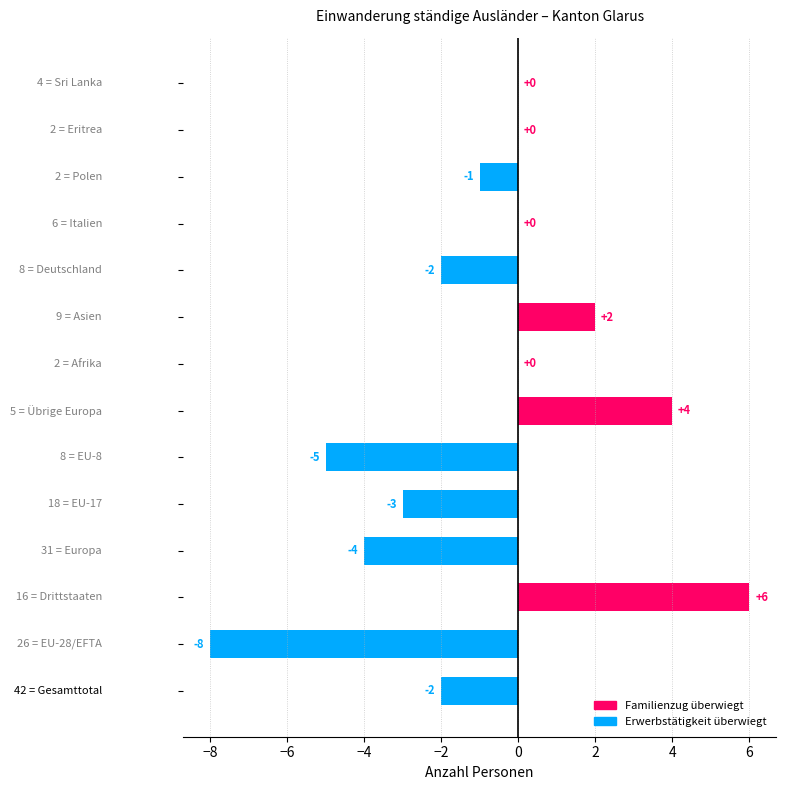

What is the maximum value shown in the chart?

6